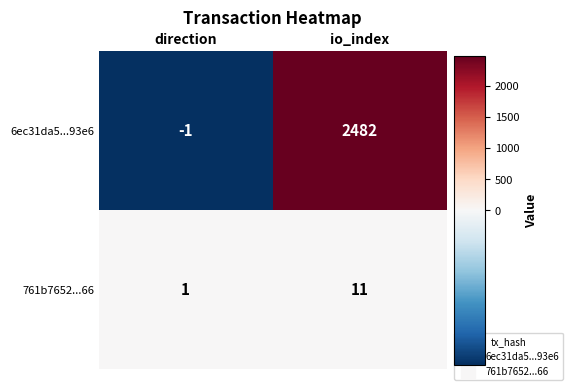

Where is 761b7652...66 nearest to the value 6?

direction